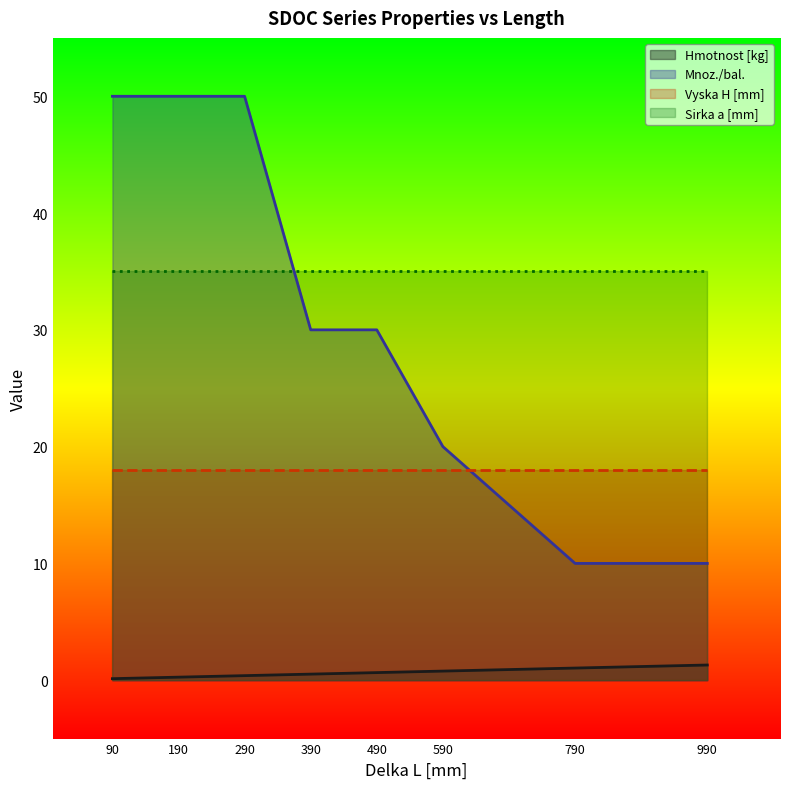

What is the value of the Mnoz./bal. point at the 1st from the left?

50.0